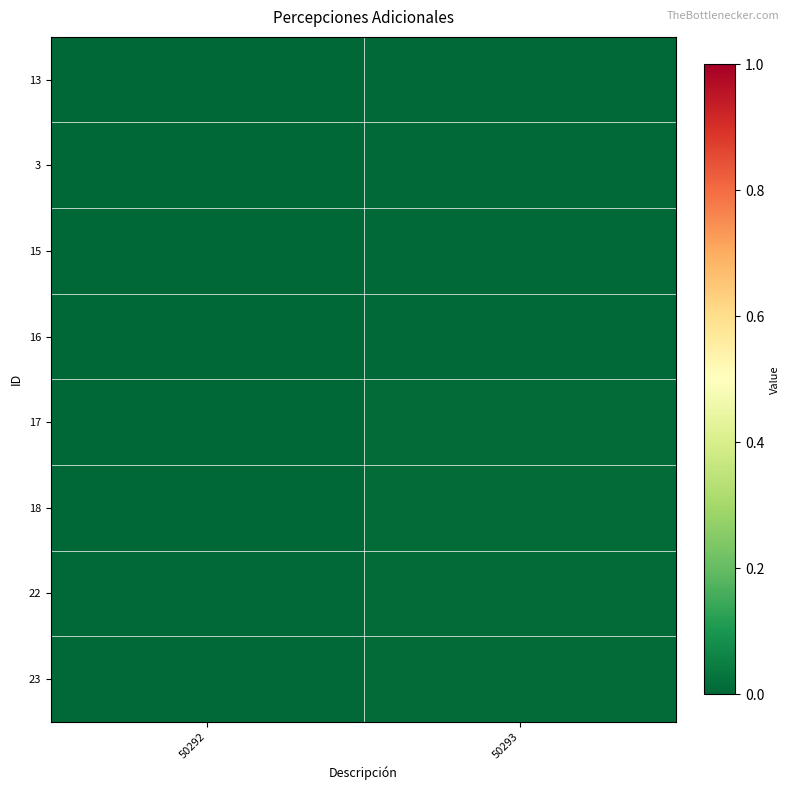

Reading right to left, transcribe all the data shown in this chart.

13: 50293=0.0	50292=0.0
3: 50293=0.0	50292=0.0
15: 50293=0.0	50292=0.0
16: 50293=0.0	50292=0.0
17: 50293=0.0	50292=0.0
18: 50293=0.0	50292=0.0
22: 50293=0.0	50292=0.0
23: 50293=0.0	50292=0.0